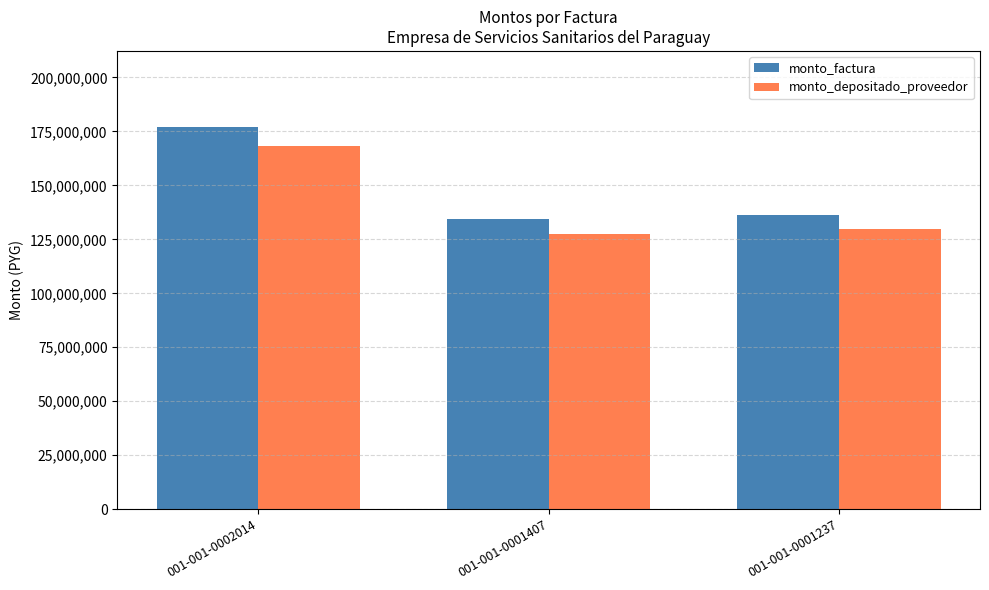

At which label is monto_factura closest to 155600000?

001-001-0001237